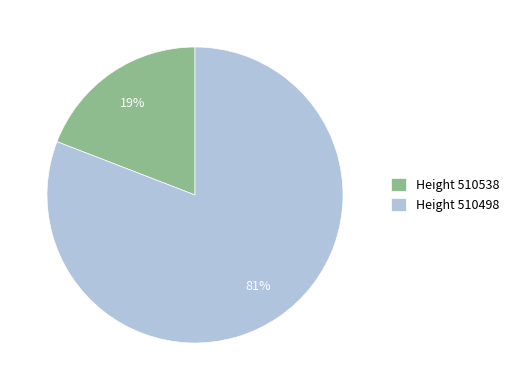

To the nearest percent, what portion does Height 510538 represent?

19%